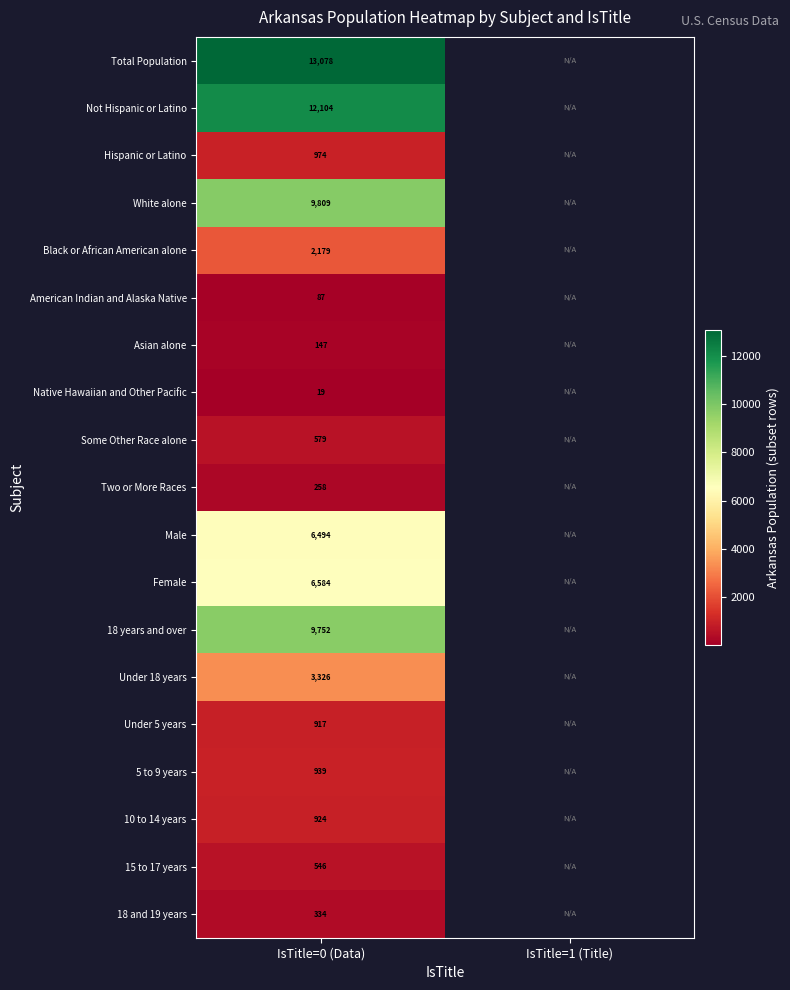

How many series are shown in this chart?

19